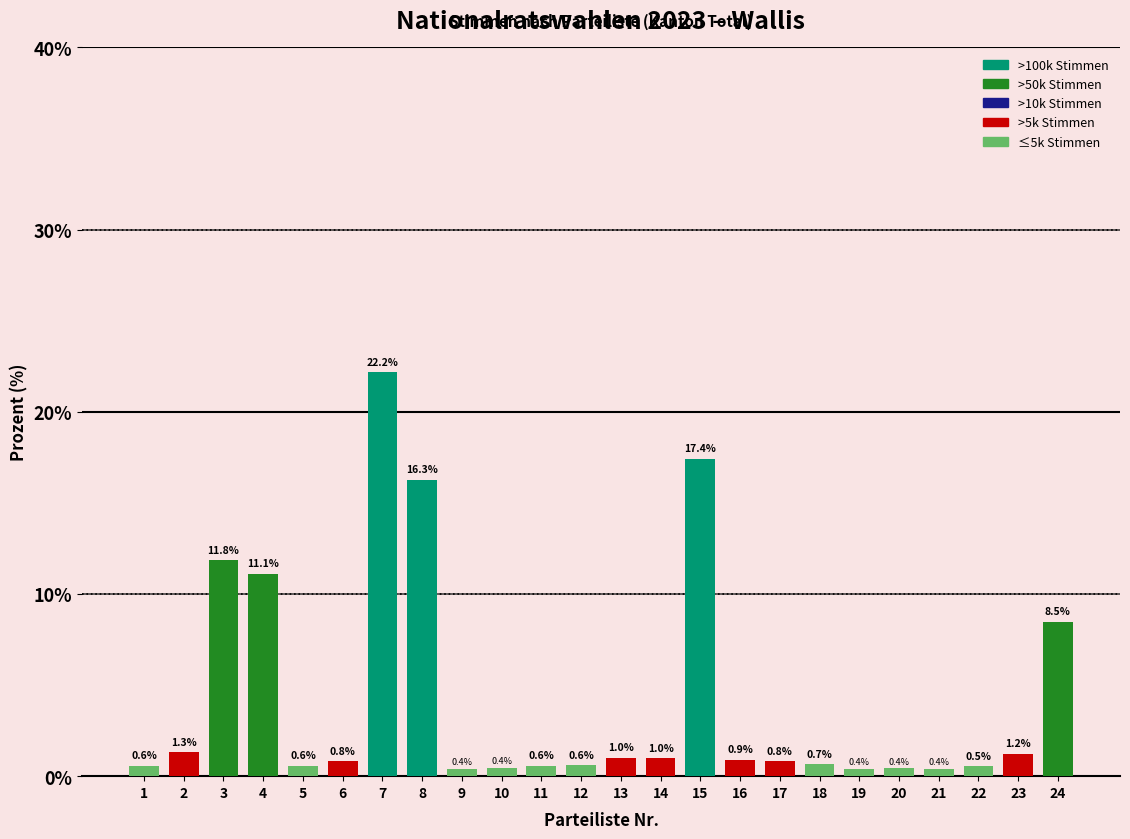

Reading left to right, what are all the values shown in this chart?

0.6	1.3	11.8	11.1	0.6	0.8	22.2	16.3	0.4	0.4	0.6	0.6	1.0	1.0	17.4	0.9	0.8	0.7	0.4	0.4	0.4	0.5	1.2	8.5